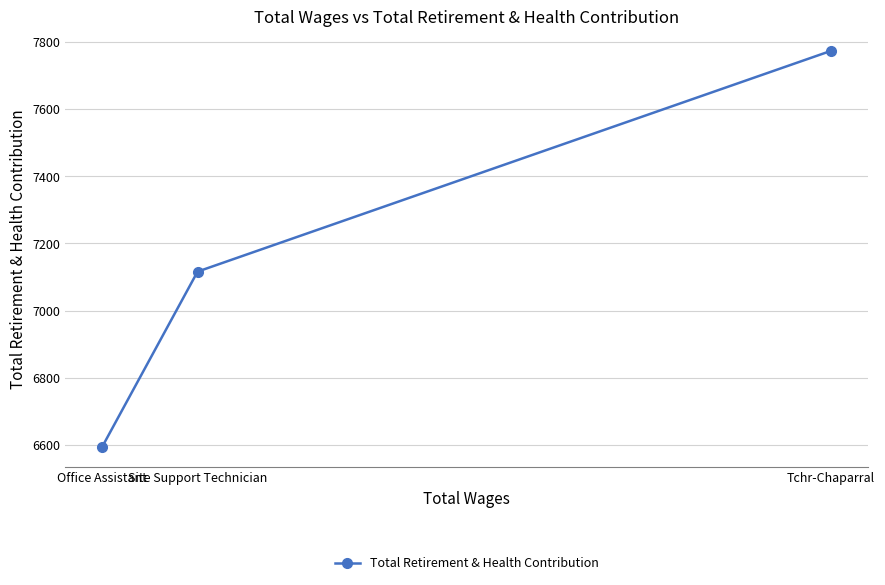

At which label is the value closest to 7183?

Site Support Technician